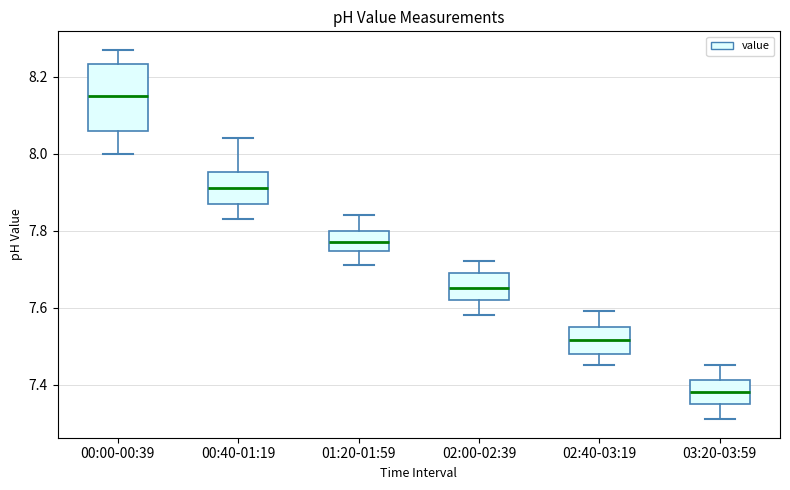

Reading left to right, transcribe this box plot: for each box, give where its median line is, the range the box spans, and where its two whiskers end, as read against the y-axis. The values are not printed on the chart, so give them approximately, as read against the axis.

00:00-00:39: median 8.16, box 8.06 to 8.24, whiskers 8.00 to 8.28
00:40-01:19: median 7.92, box 7.88 to 7.96, whiskers 7.84 to 8.04
01:20-01:59: median 7.78, box 7.74 to 7.80, whiskers 7.72 to 7.84
02:00-02:39: median 7.66, box 7.62 to 7.70, whiskers 7.58 to 7.72
02:40-03:19: median 7.52, box 7.48 to 7.56, whiskers 7.46 to 7.60
03:20-03:59: median 7.38, box 7.36 to 7.42, whiskers 7.32 to 7.46